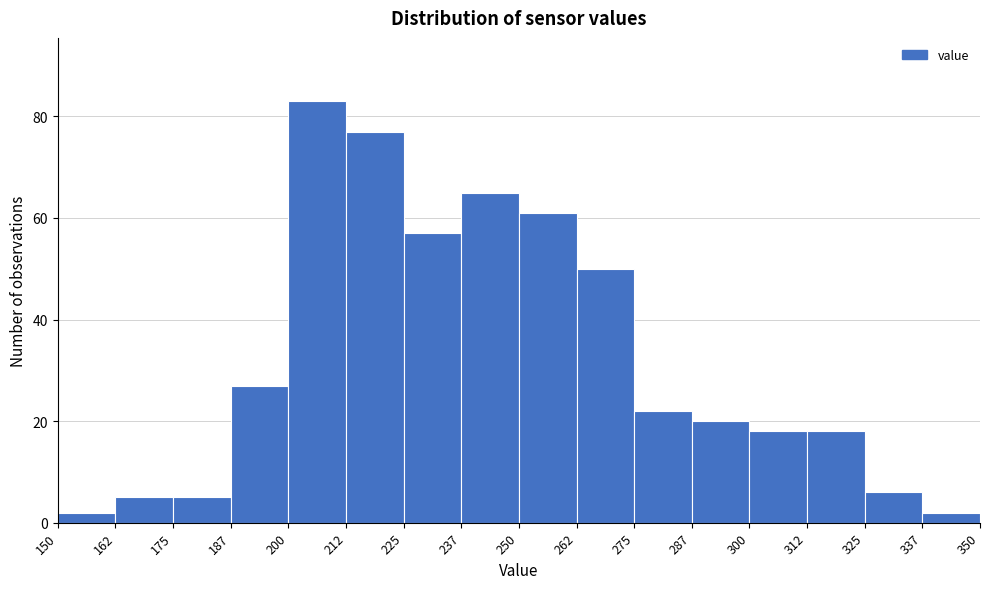

What is the height of the bar covering 150 to 162 on the x-axis? The values are not printed on the chart, so give them approximately, as read against the axis.

2